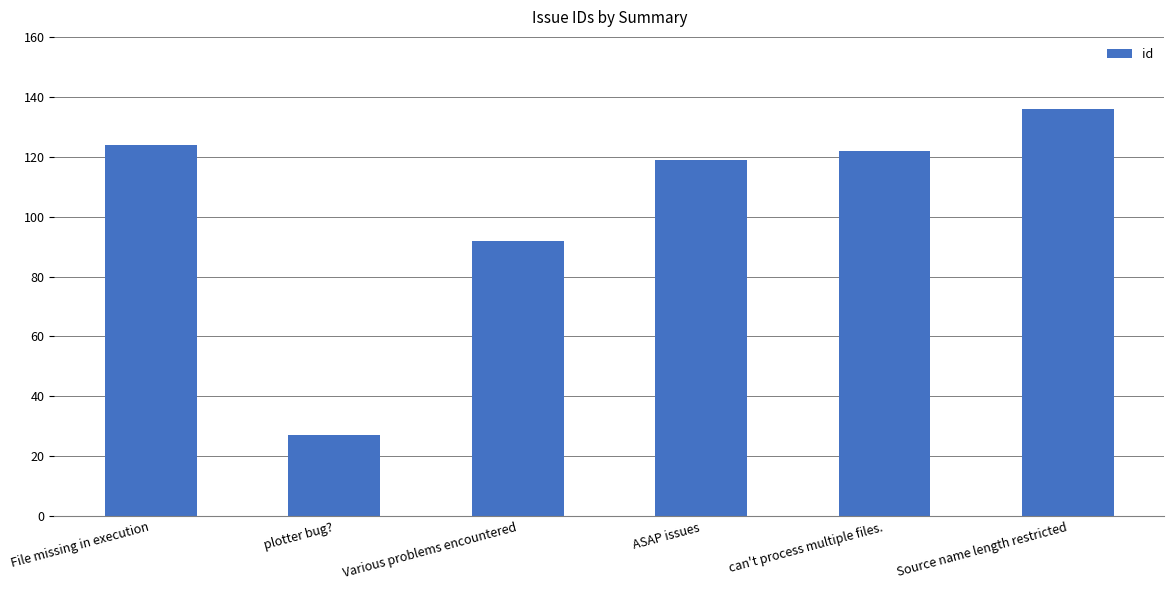

What is the sum of the values at Source name length restricted and plotter bug??

163